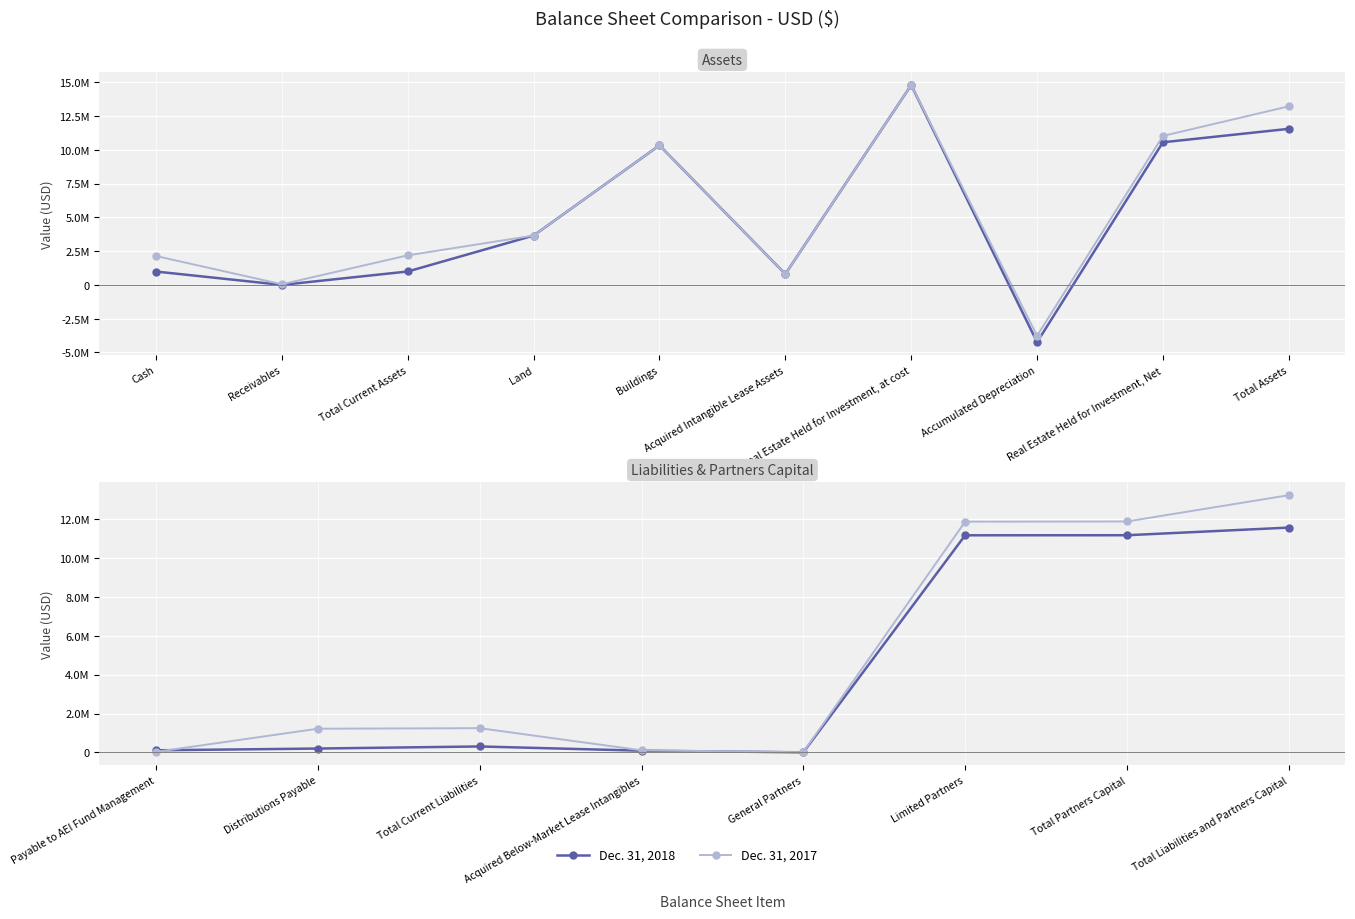

True or false: Dec. 31, 2017 has more than 1 interior local peaks.

False